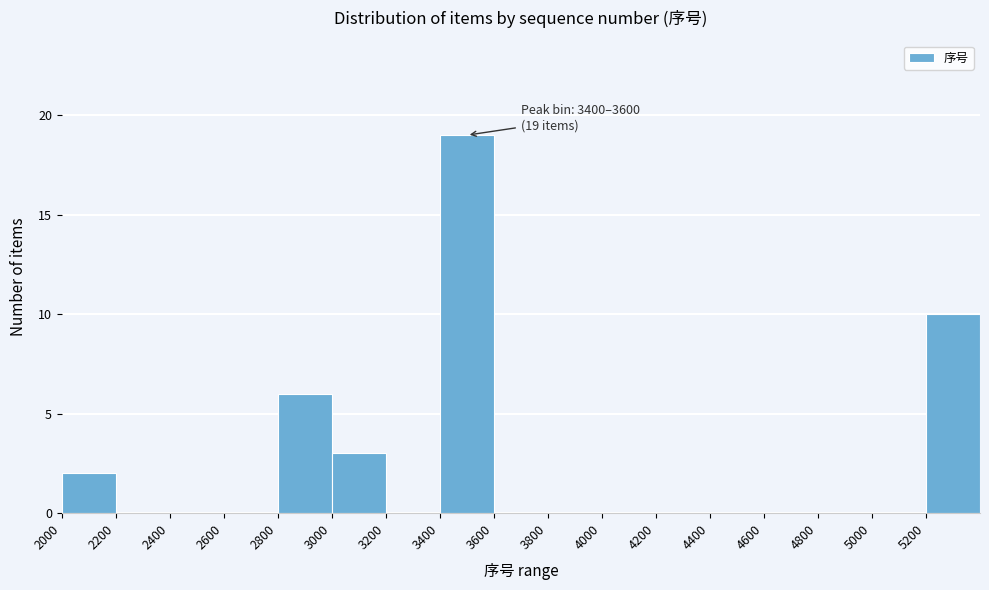

Over which range of the x-axis is the bar tallest?

3400 to 3600